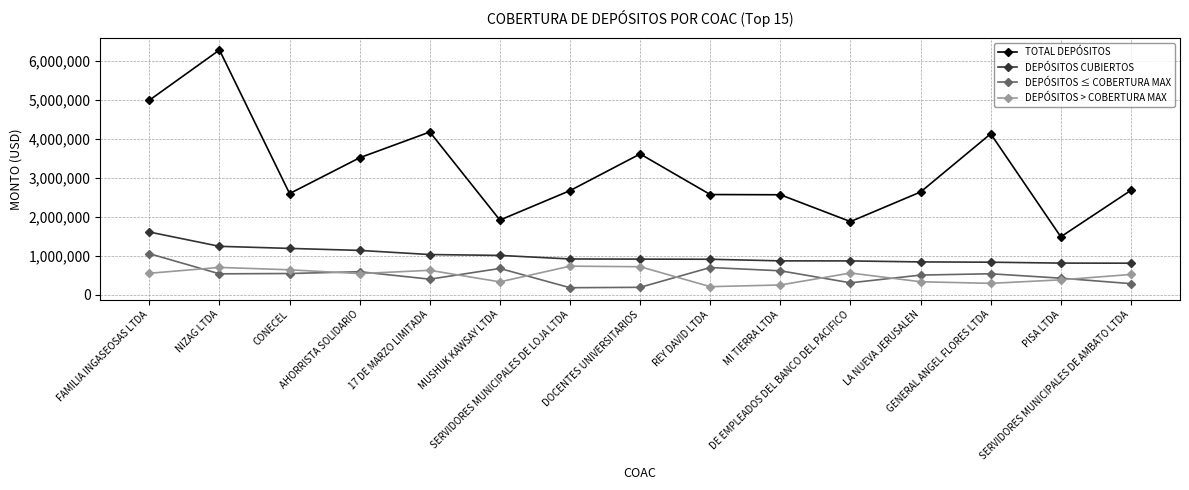

List the series in order of their peak value, lowest first.

DEPÓSITOS > COBERTURA MAX, DEPÓSITOS ≤ COBERTURA MAX, DEPÓSITOS CUBIERTOS, TOTAL DEPÓSITOS